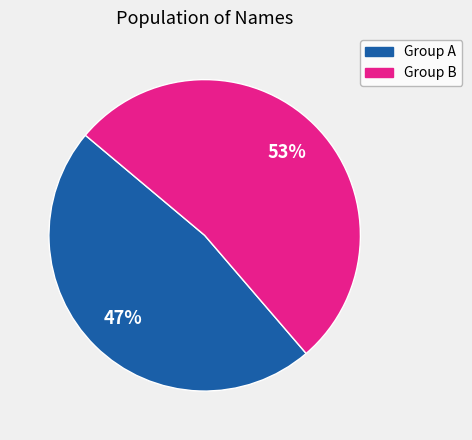

Does any single category account for the majority?

Yes